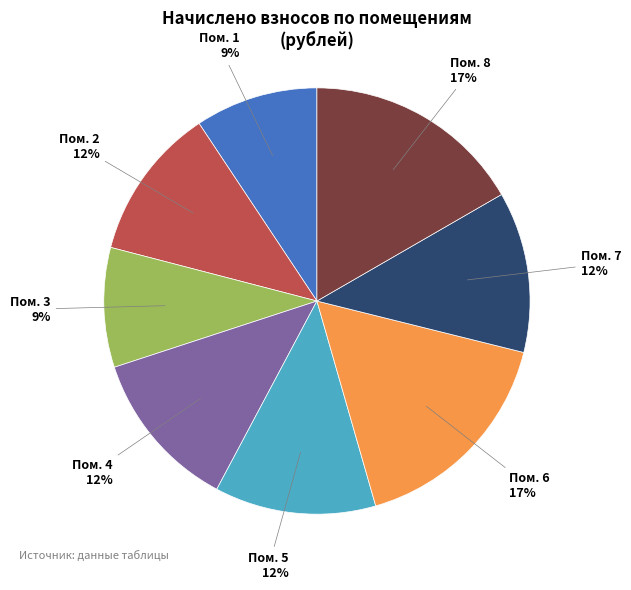

What is the ratio of the value at Пом. 1 to the value at Пом. 5?

0.8